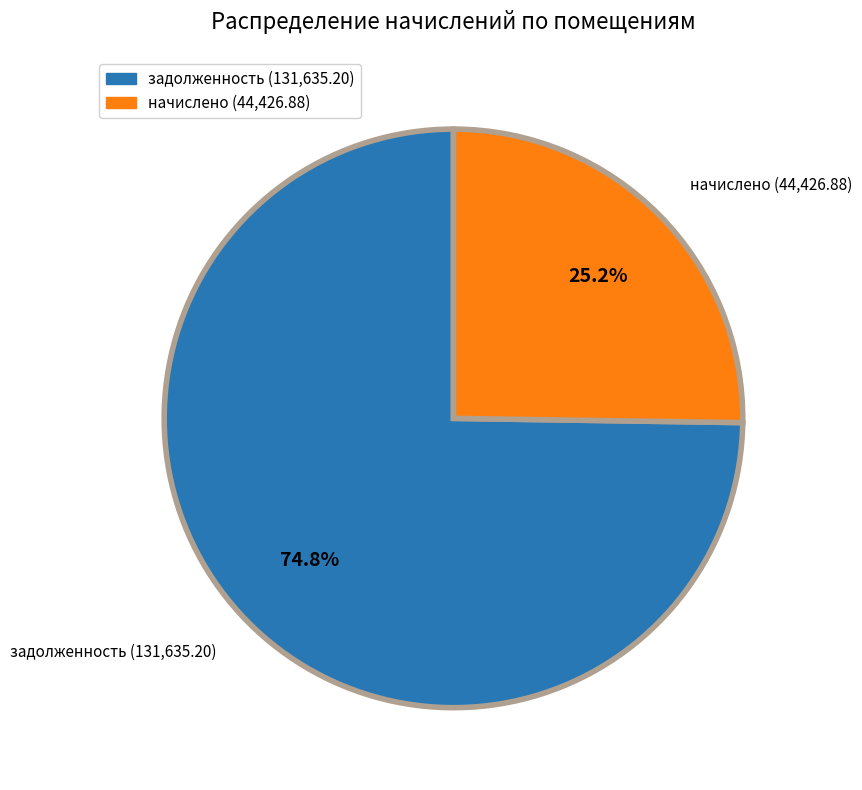

How many slices are in this pie chart?

2